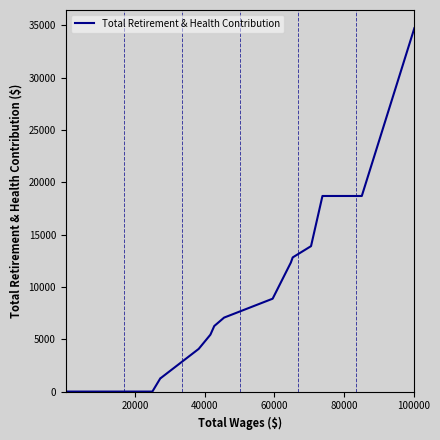

What is the sum of all values?

164136